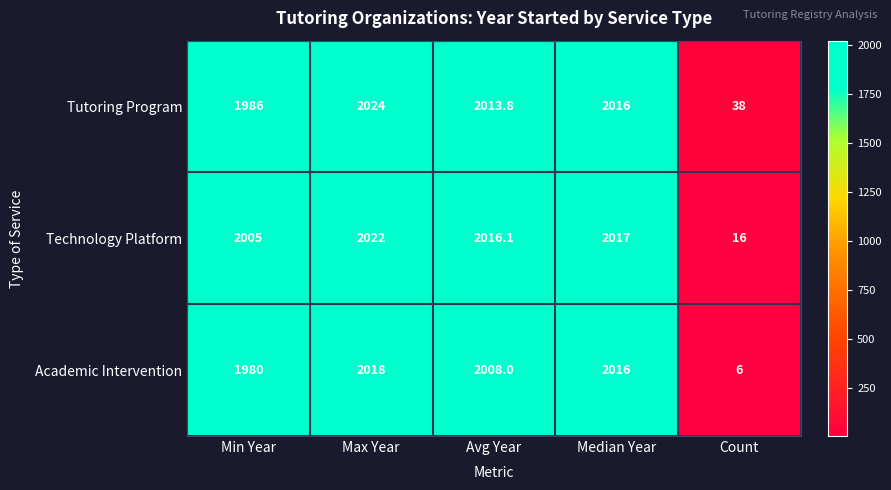

How many data points does each series have?

5